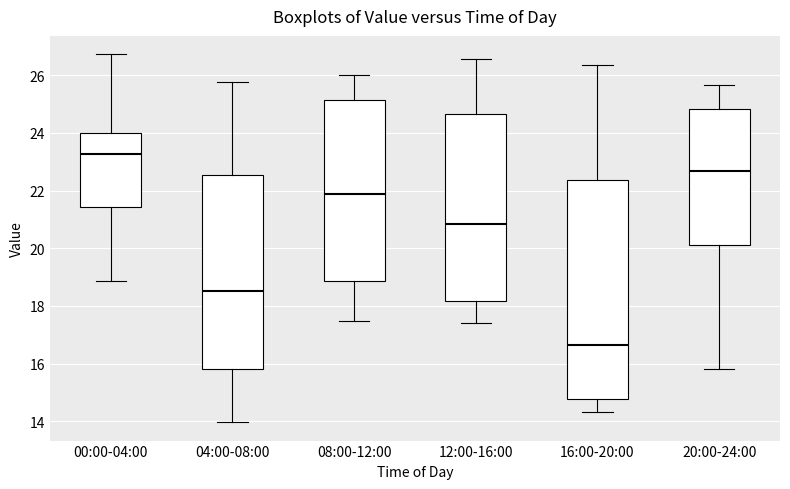

Reading left to right, transcribe this box plot: for each box, give where its median line is, the range the box spans, and where its two whiskers end, as read against the y-axis. The values are not printed on the chart, so give them approximately, as read against the axis.

00:00-04:00: median 23.2, box 21.4 to 24.0, whiskers 18.8 to 26.8
04:00-08:00: median 18.6, box 15.8 to 22.6, whiskers 14.0 to 25.8
08:00-12:00: median 21.8, box 18.8 to 25.2, whiskers 17.4 to 26.0
12:00-16:00: median 20.8, box 18.2 to 24.6, whiskers 17.4 to 26.6
16:00-20:00: median 16.6, box 14.8 to 22.4, whiskers 14.4 to 26.4
20:00-24:00: median 22.6, box 20.2 to 24.8, whiskers 15.8 to 25.6